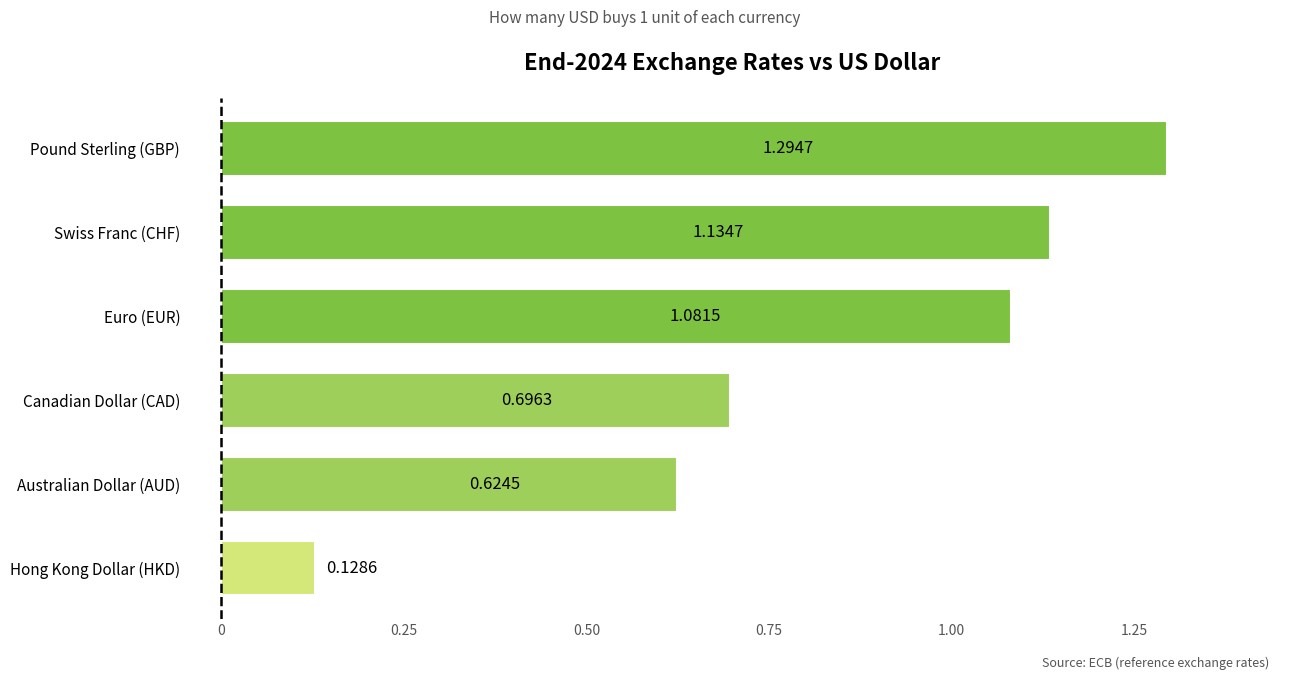

At which category does the chart reach its minimum across all series?

Hong Kong Dollar (HKD)